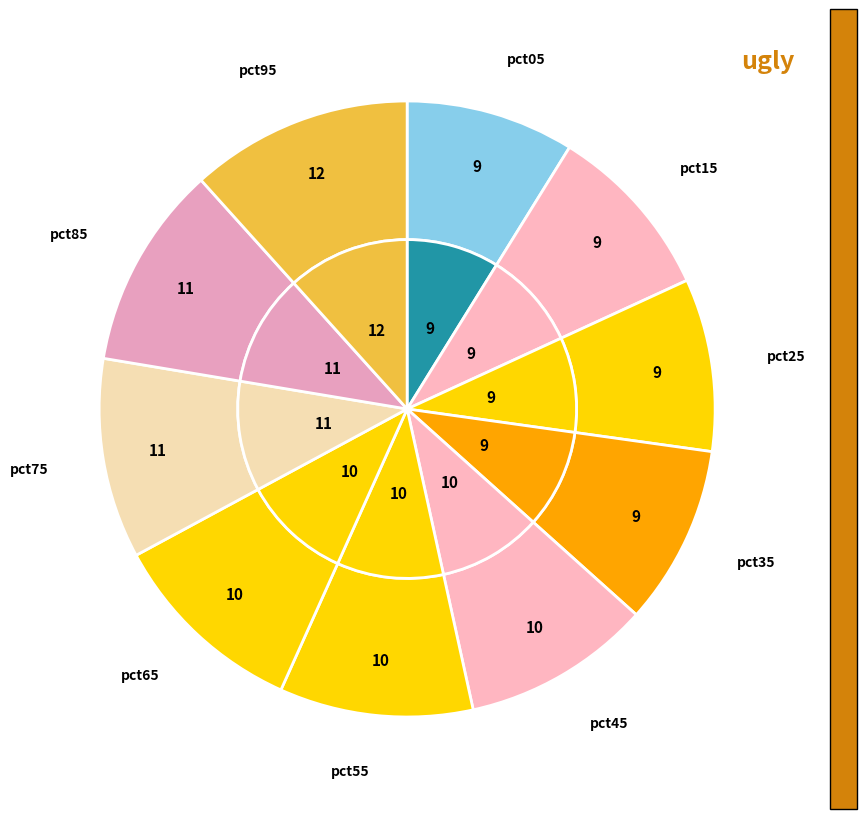

To the nearest percent, what percentage of the pie is pct45?

10%